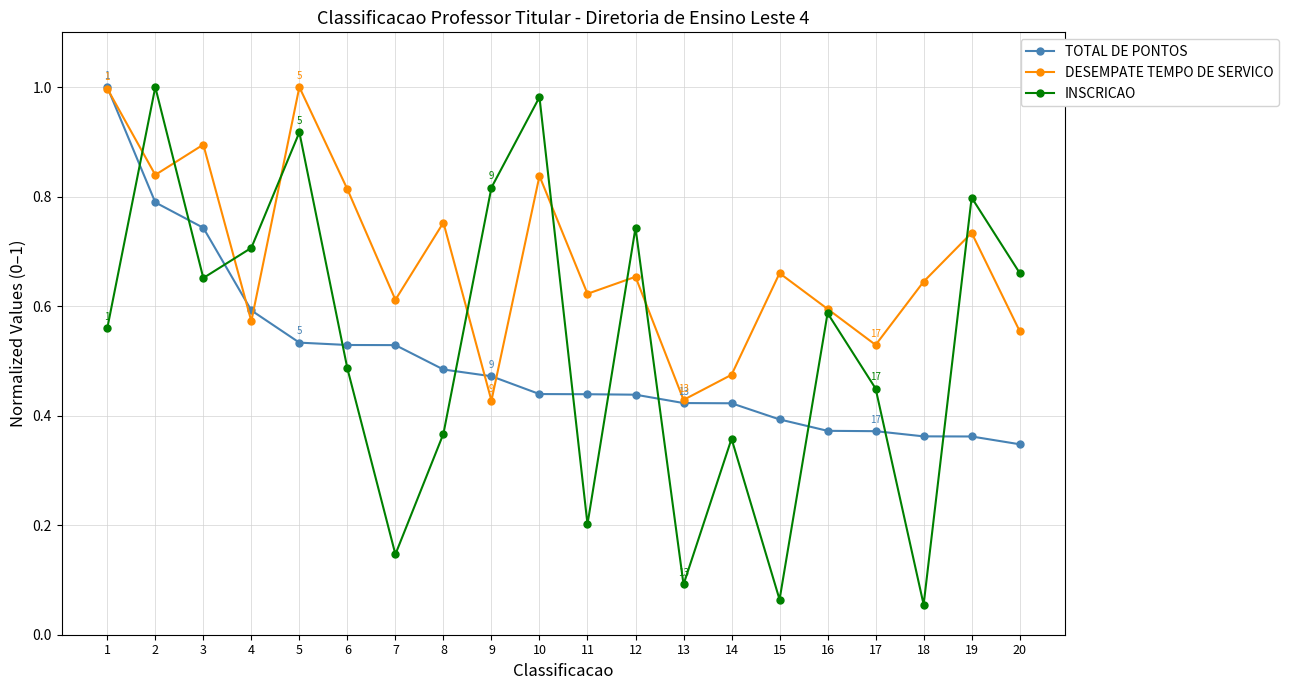

True or false: DESEMPATE TEMPO DE SERVICO has a value of 0.8 at 2.

True